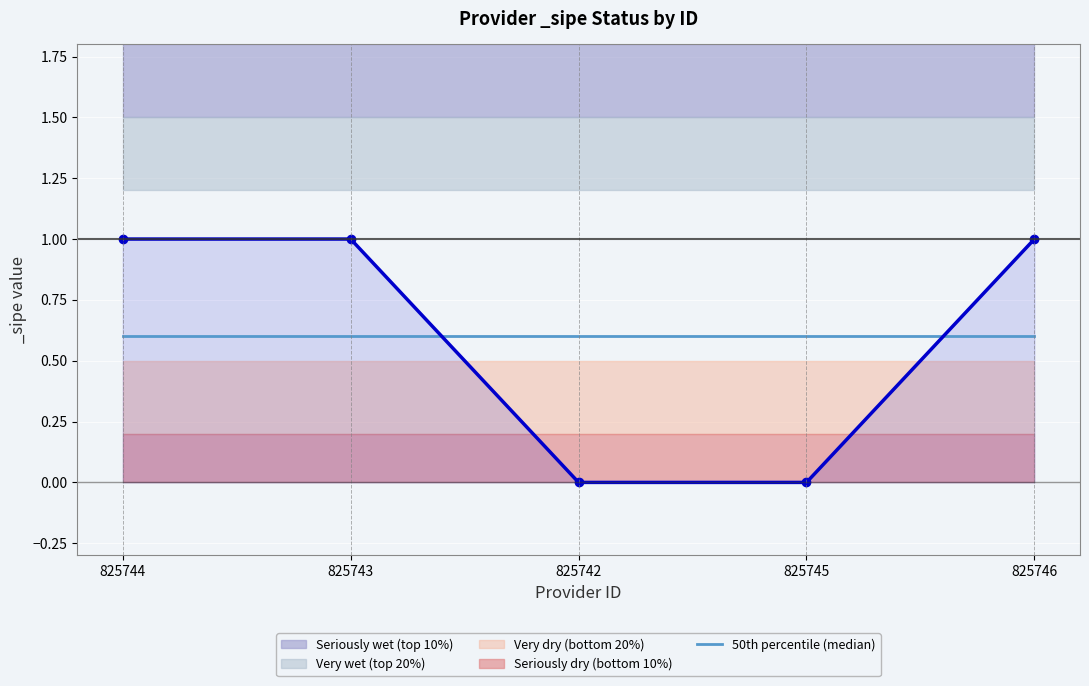

Which label corresponds to the smallest value in the chart?

825742